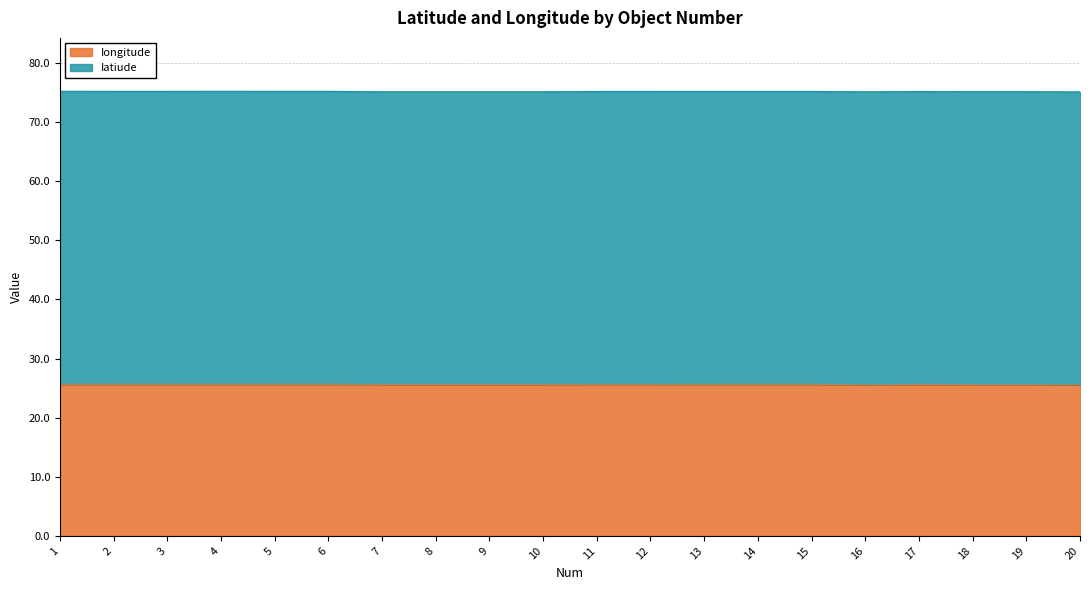

Where is the data nearest to the value 25?

20